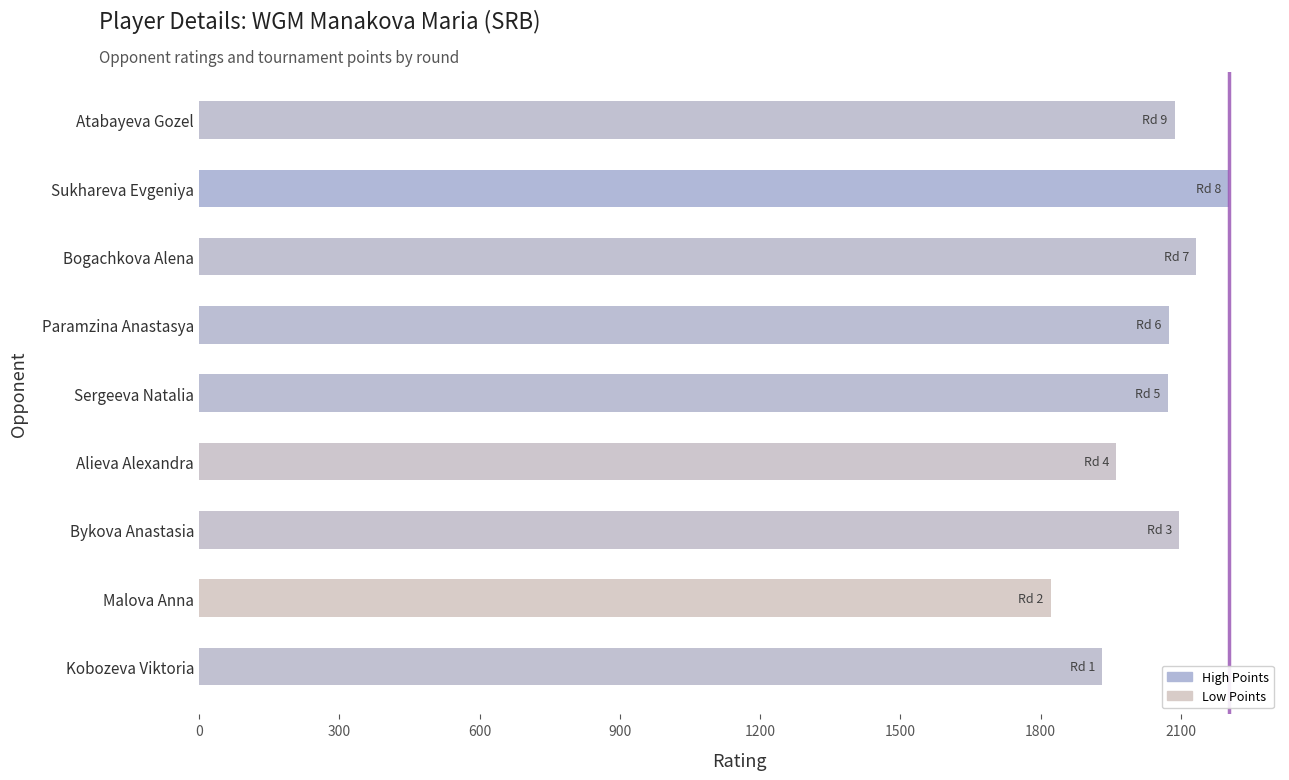

True or false: the data shows 404 at Alieva Alexandra.

False